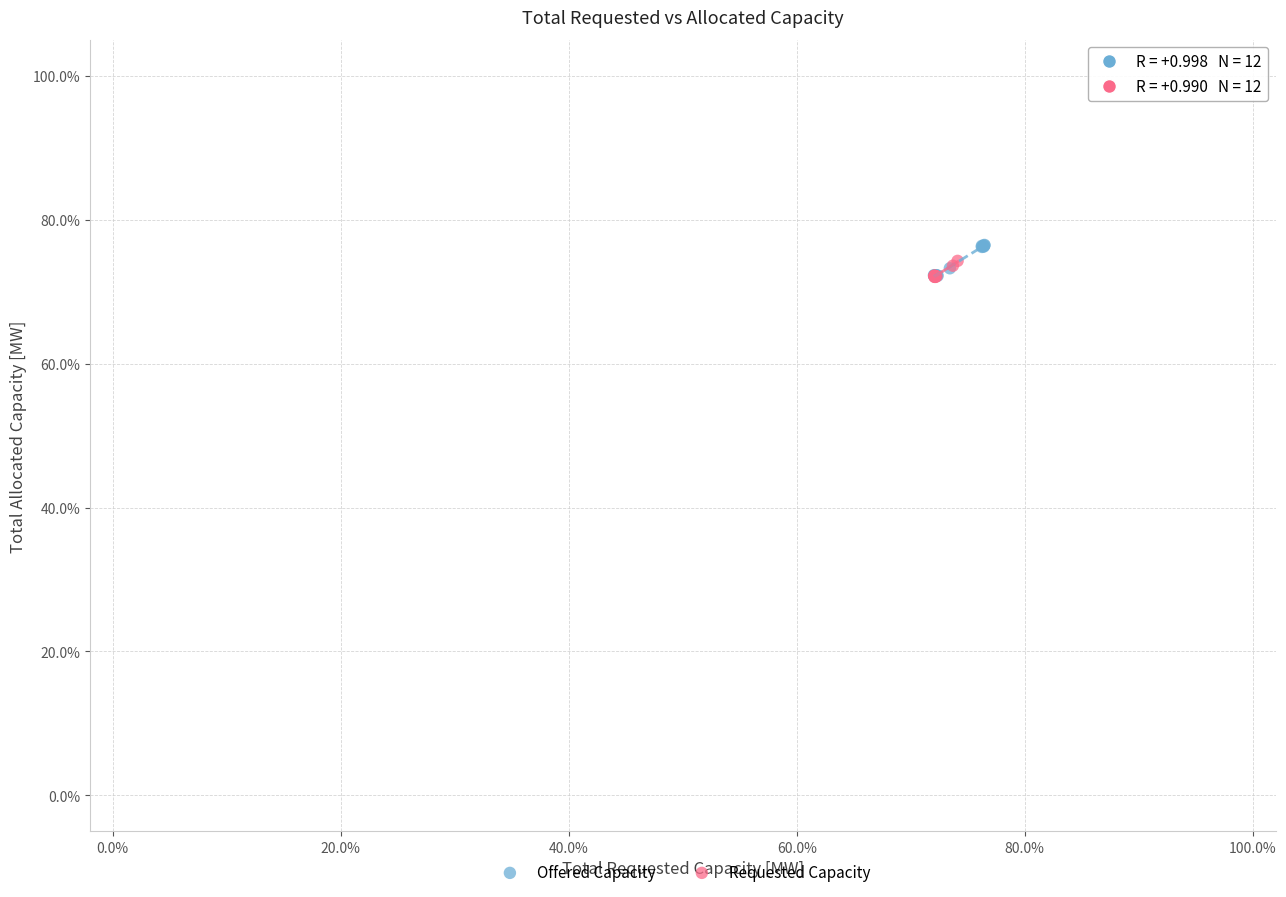

Which series has the widest spread of Y values?

Offered Capacity